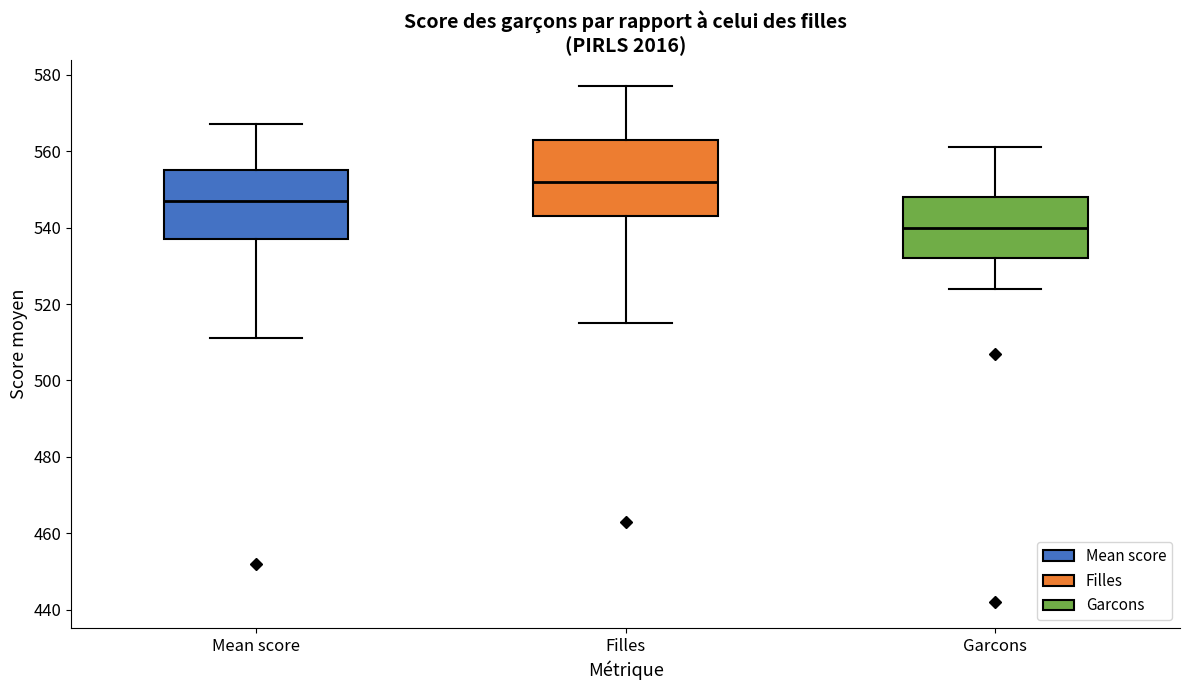

Which box's median line is the highest?

Filles